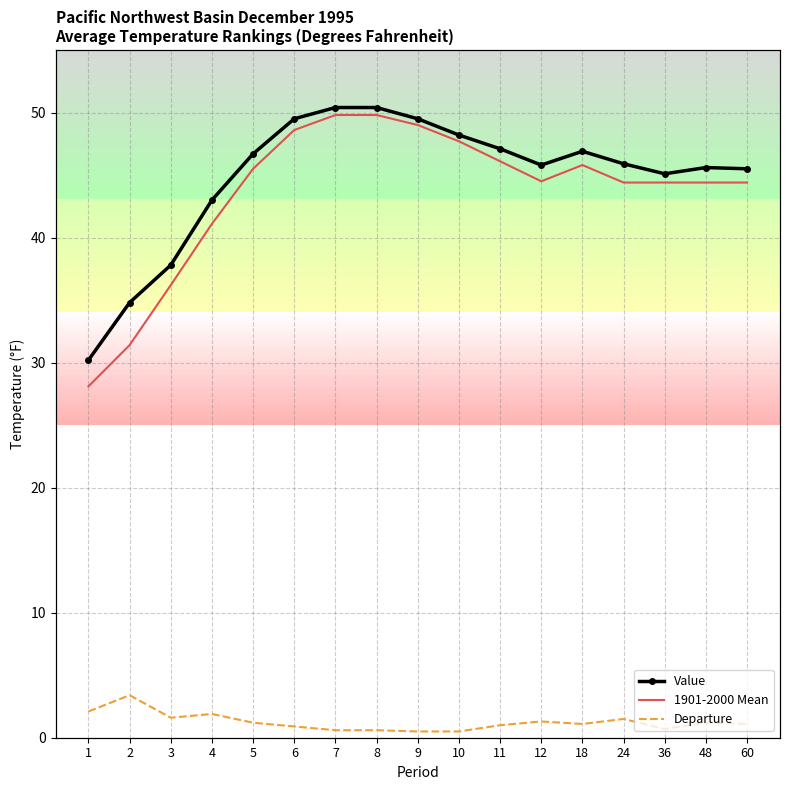

What is the difference between the highest and lowest values at 8?

49.8